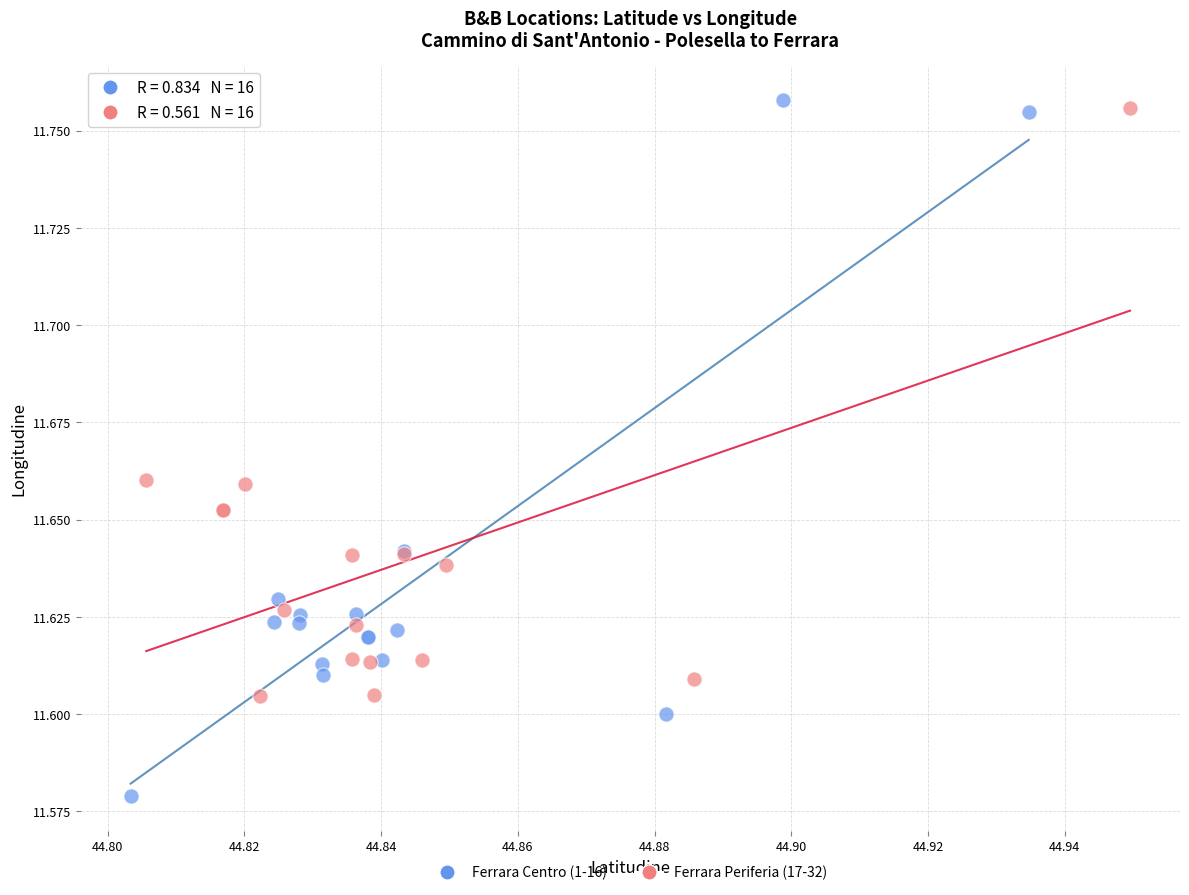

Which series reaches the maximum Y coordinate?

Ferrara Centro (1-16)